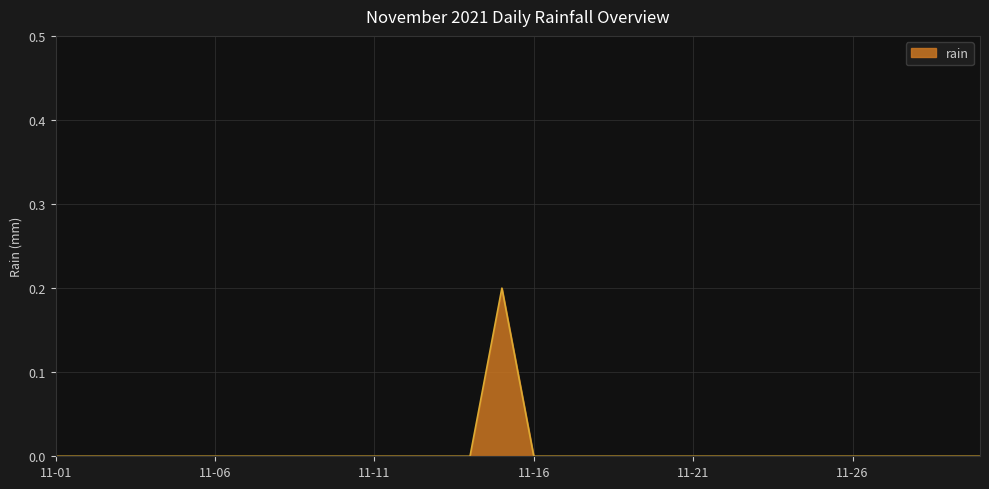

Does the chart have visible grid lines?

Yes